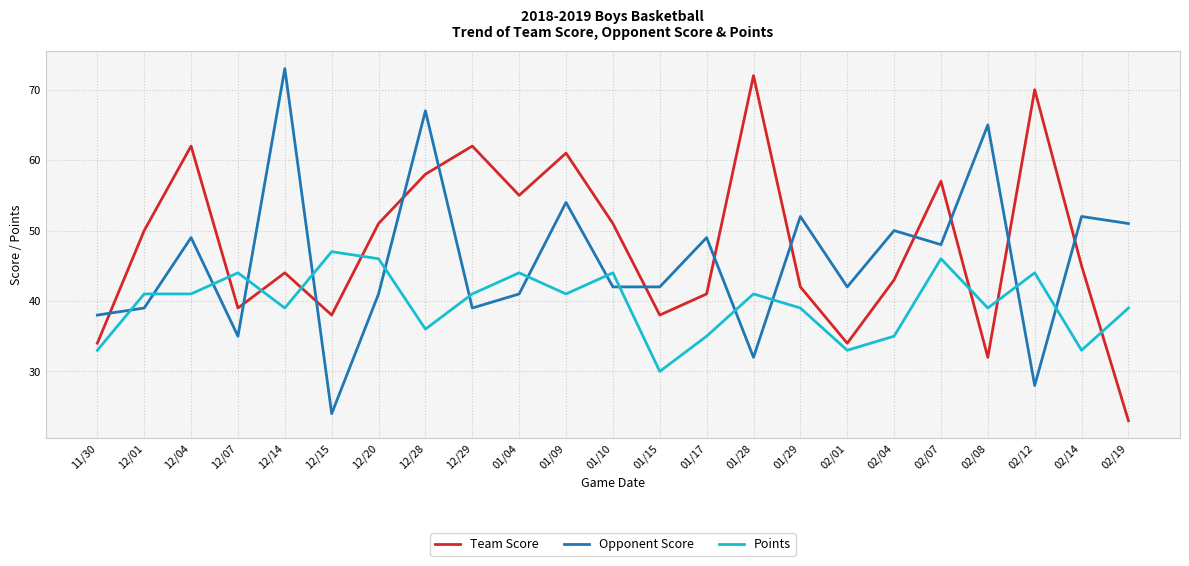

Where is the first local minimum for Team Score?

12/07